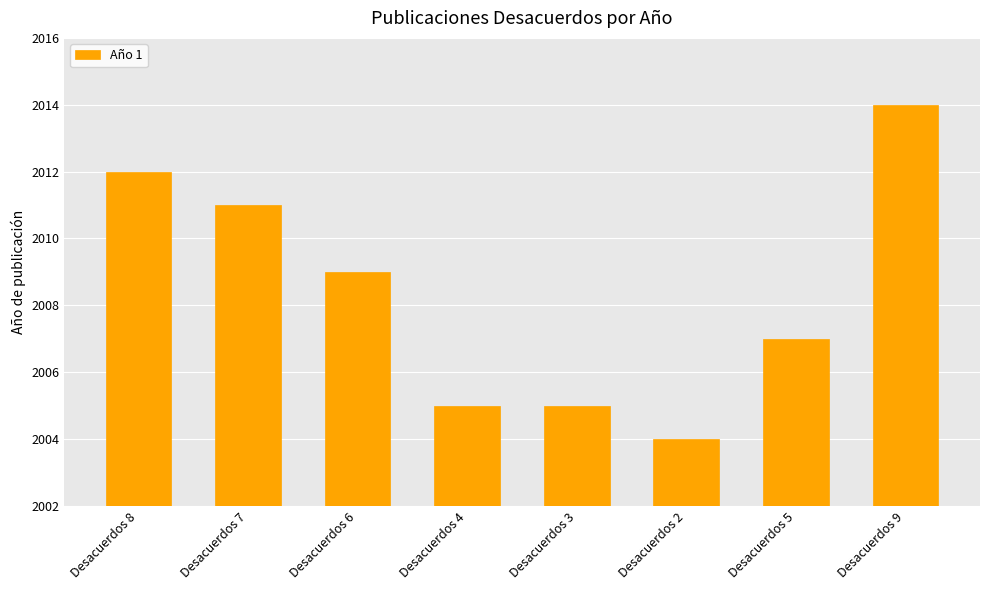

Is it true that the value at Desacuerdos 8 is 2875?

False